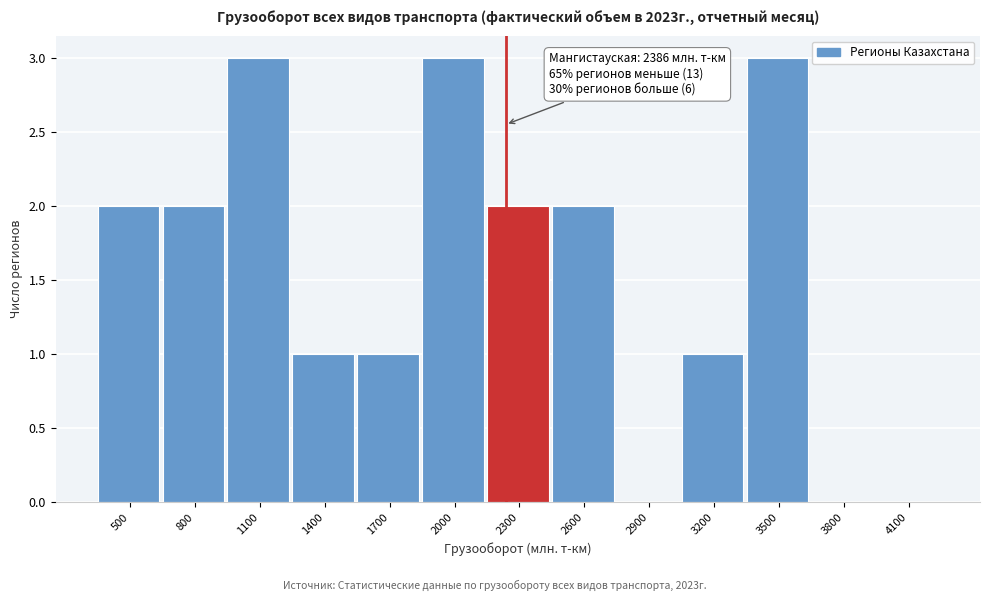

Reading left to right, transcribe all the data shown in this chart.

500=2	800=2	1100=3	1400=1	1700=1	2000=3	2300=2	2600=2	2900=0	3200=1	3500=3	3800=0	4100=0